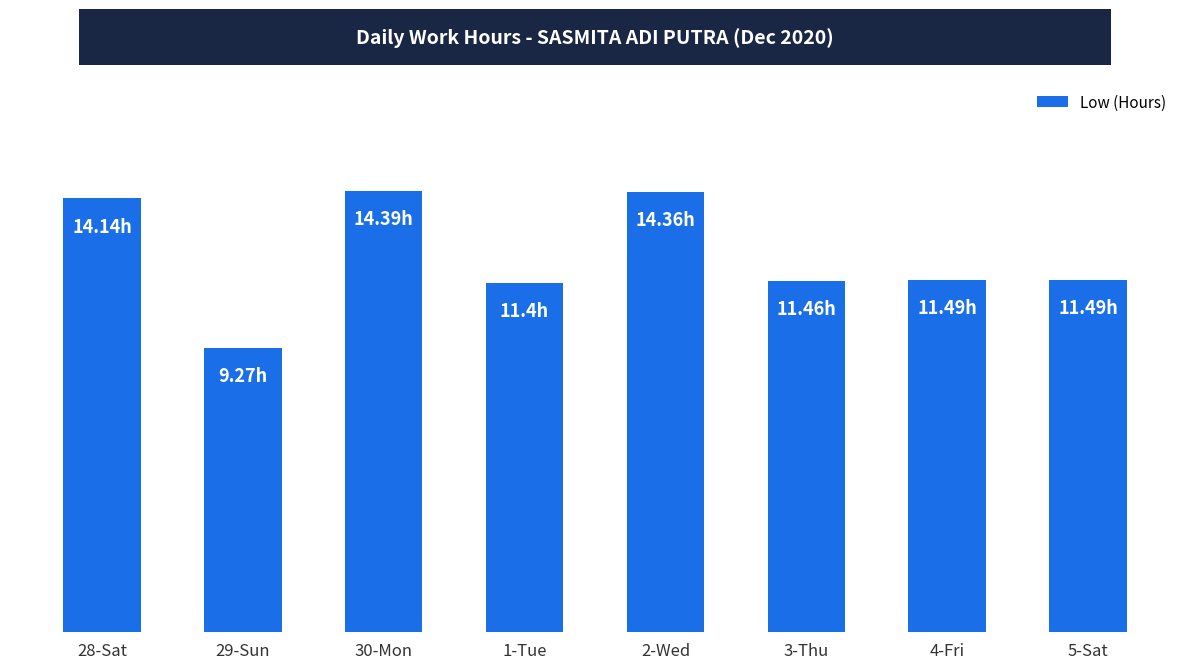

Between 29-Sun and 4-Fri, which is larger?

4-Fri